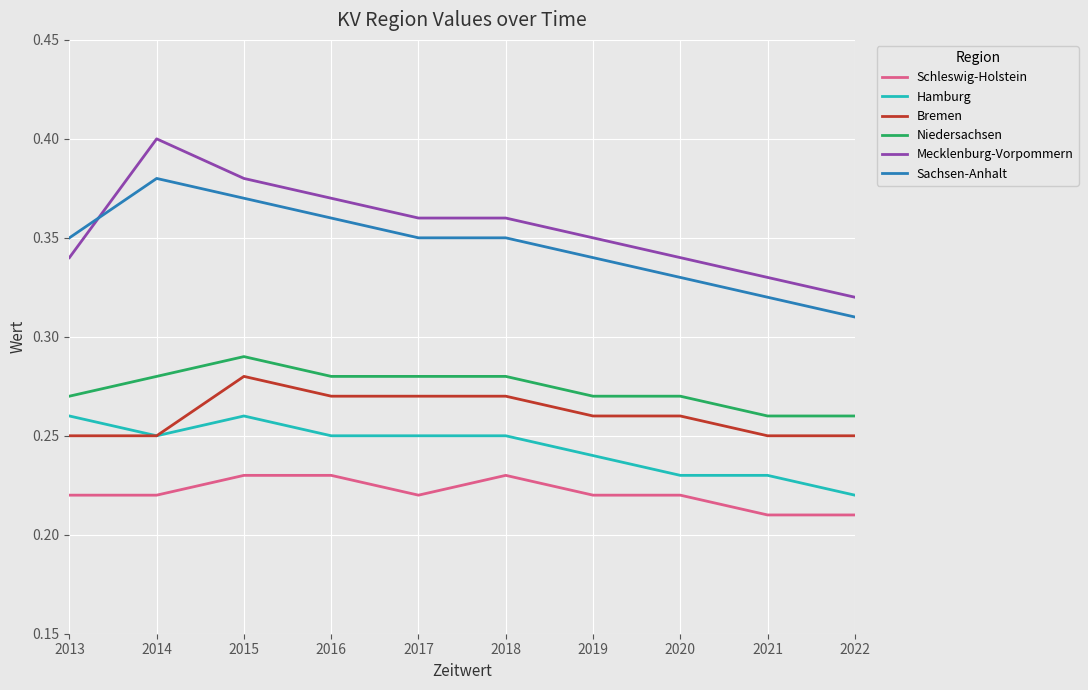

Is it true that Bremen equals 0.1 at 2021?

False